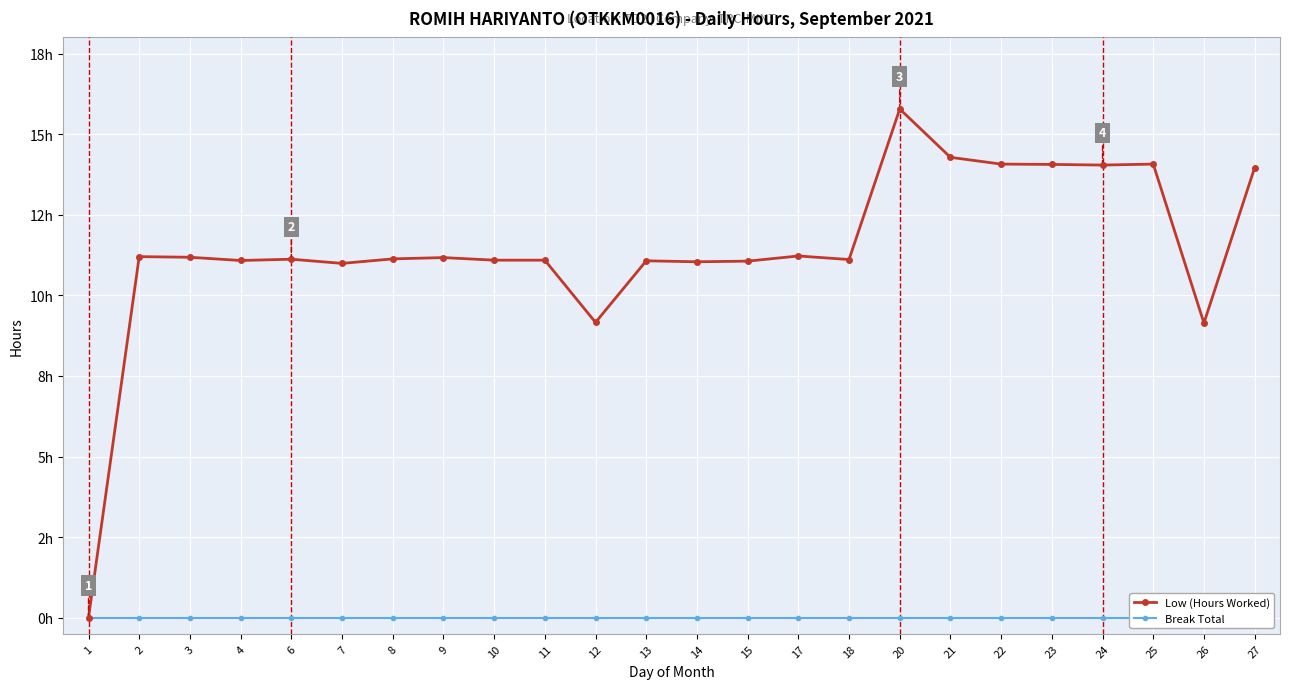

What is the difference between the maximum and minimum values in the Low (Hours Worked) series?

15.8